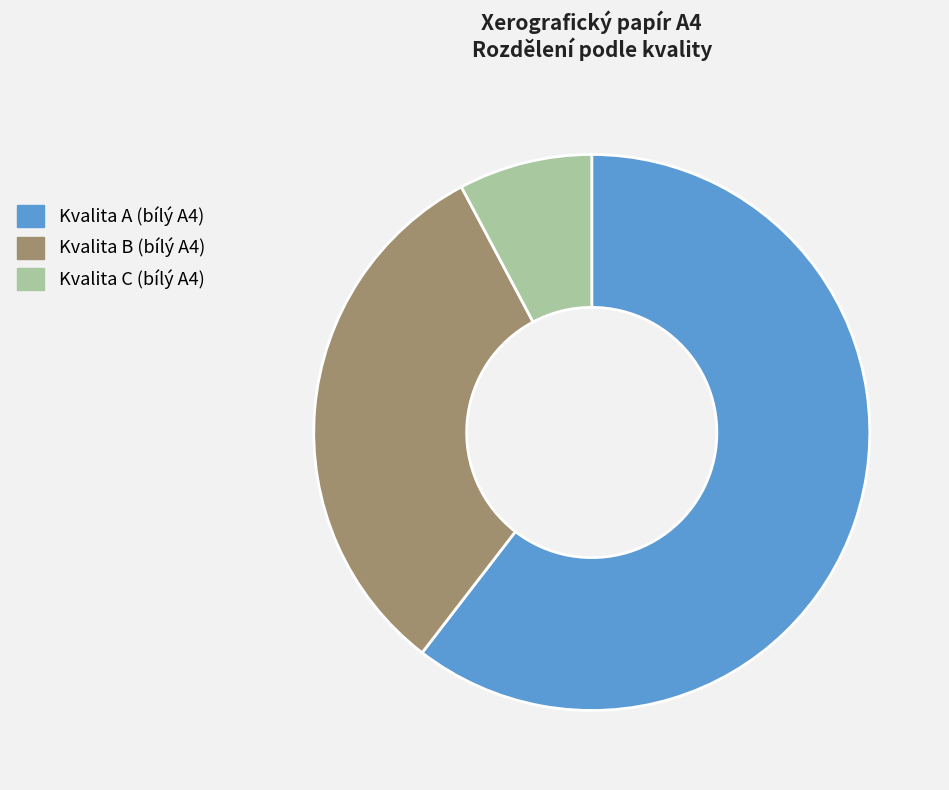

The Kvalita B (bílý A4) slice represents 32% of the pie. True or false?

True